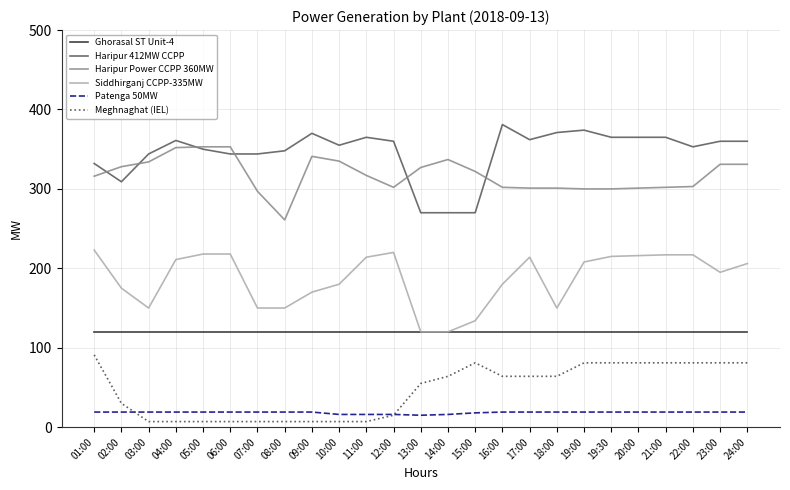

Is the value of Meghnaghat (IEL) at 16:00 greater than the value of Haripur Power CCPP 360MW at 04:00?

No